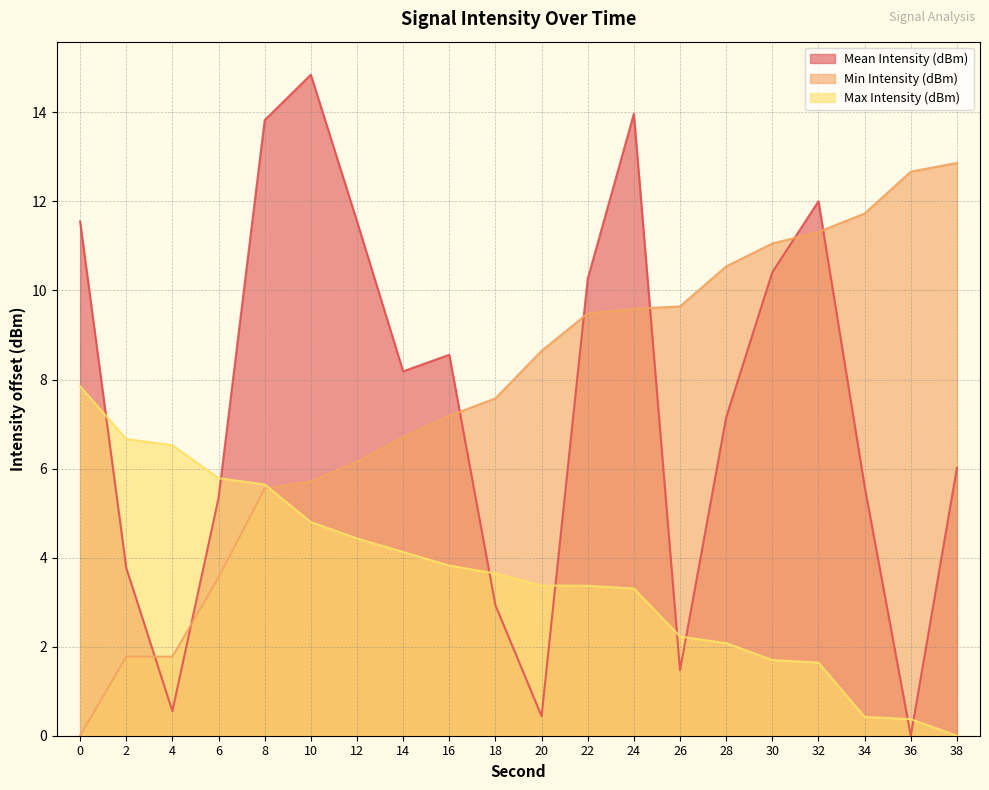

Between 12 and 24, which series saw the biggest shift?

Min Intensity (dBm)